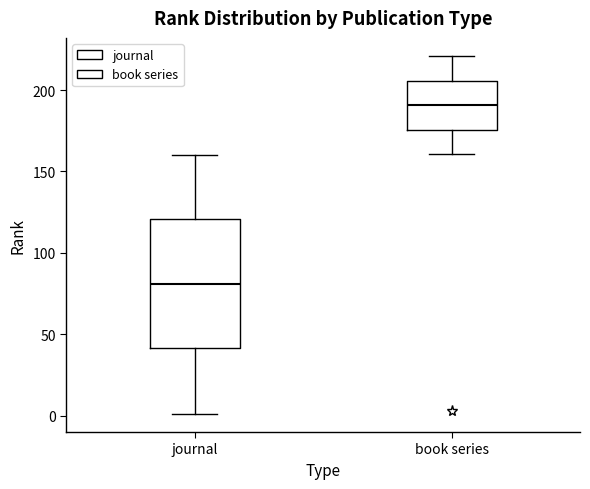

Where does the median line of the box for book series sit on the y-axis? The values are not printed on the chart, so give them approximately, as read against the axis.

190